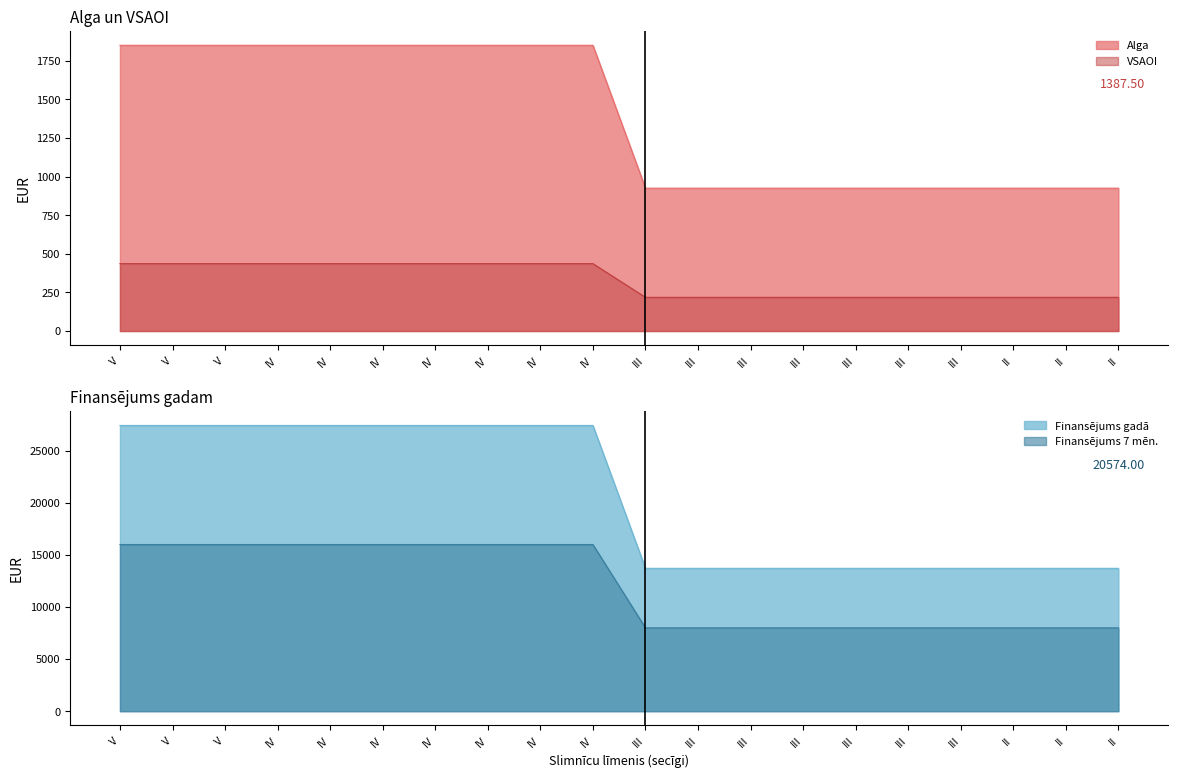

Which label corresponds to the smallest value in the chart?

III